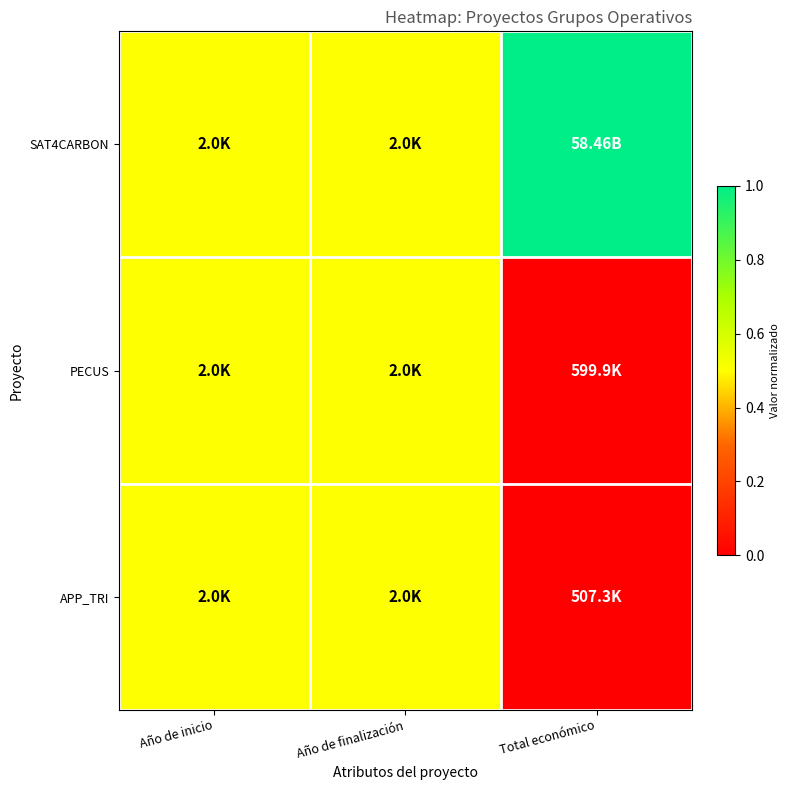

At Total económico, list the series in order from largest to smallest.

SAT4CARBON, PECUS, APP_TRI